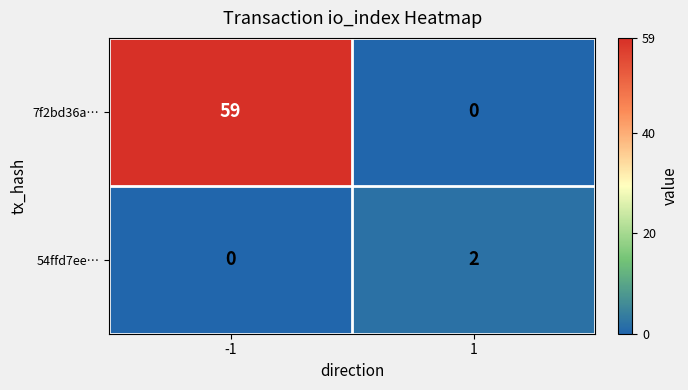

What is the difference between the maximum and minimum values in the 7f2bd36a… series?

59